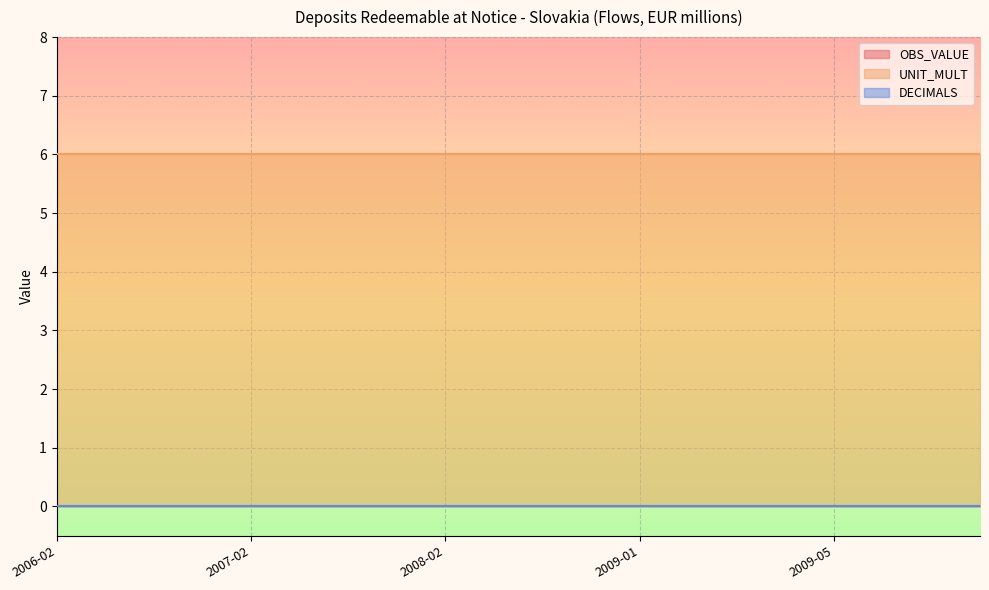

True or false: DECIMALS and OBS_VALUE intersect in this chart.

False